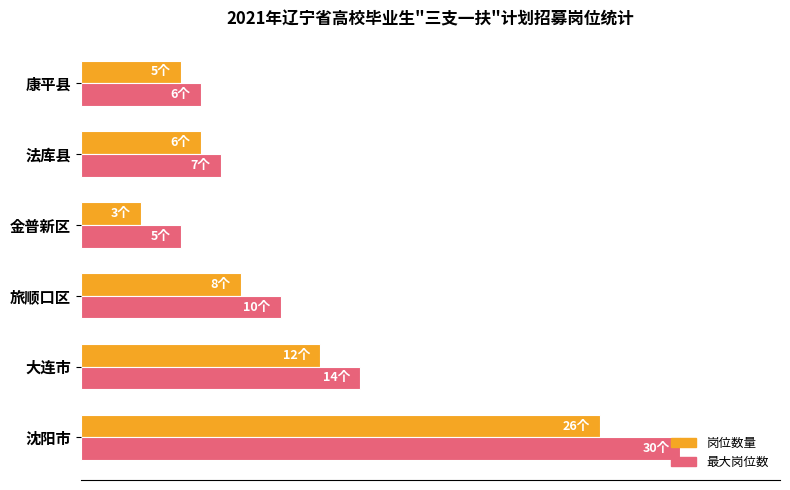

What is the value of the 岗位数量 bar at the 2nd from the left?

12